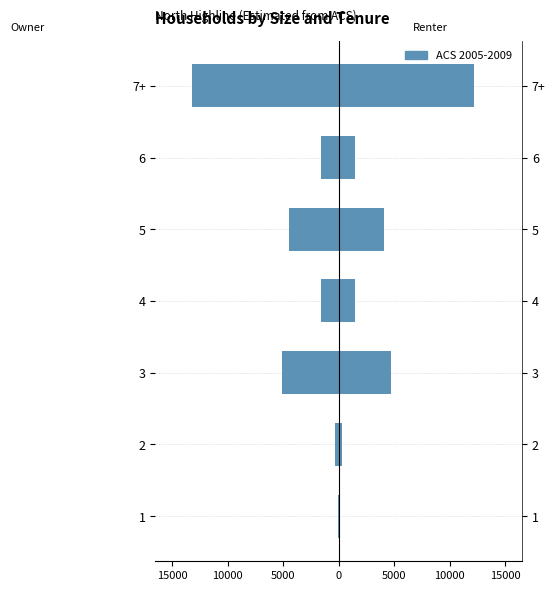

The value at 3 is -3139. True or false?

False